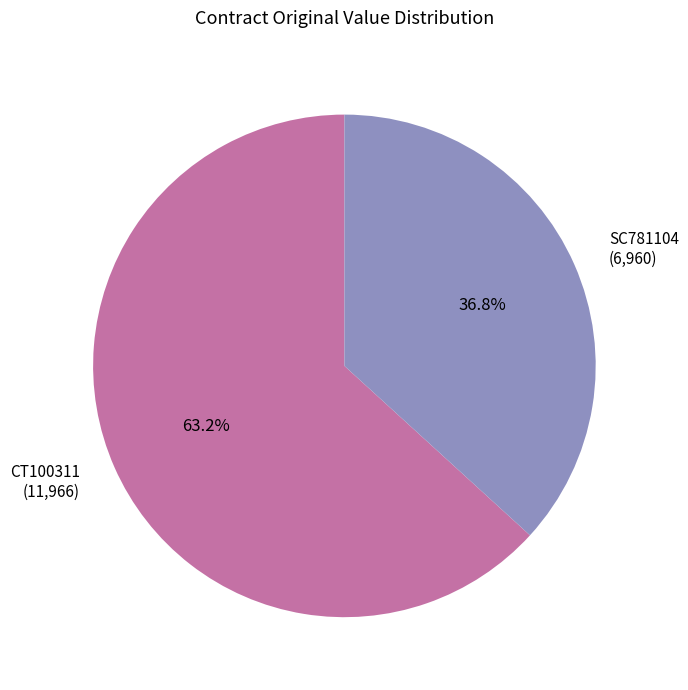

What is the smallest slice in the pie chart?

SC781104